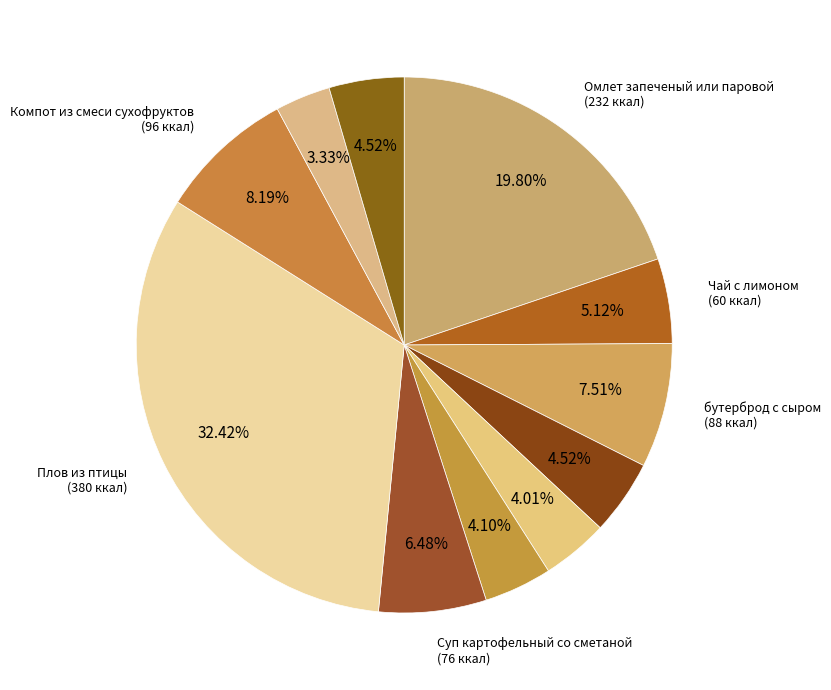

What is the smallest slice in the pie chart?

хлеб пшеничный